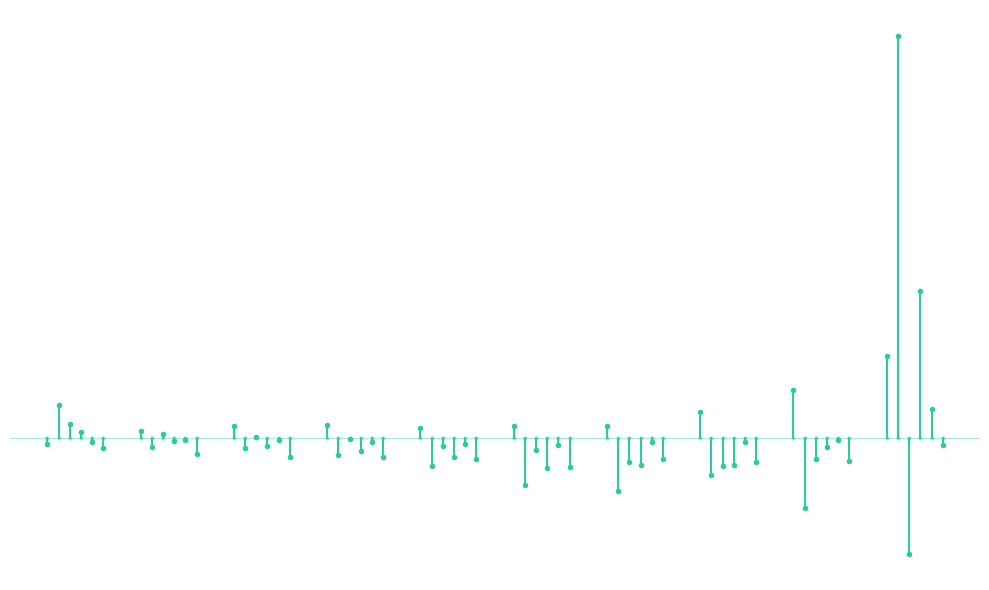

What is the maximum value shown in the chart?

0.3